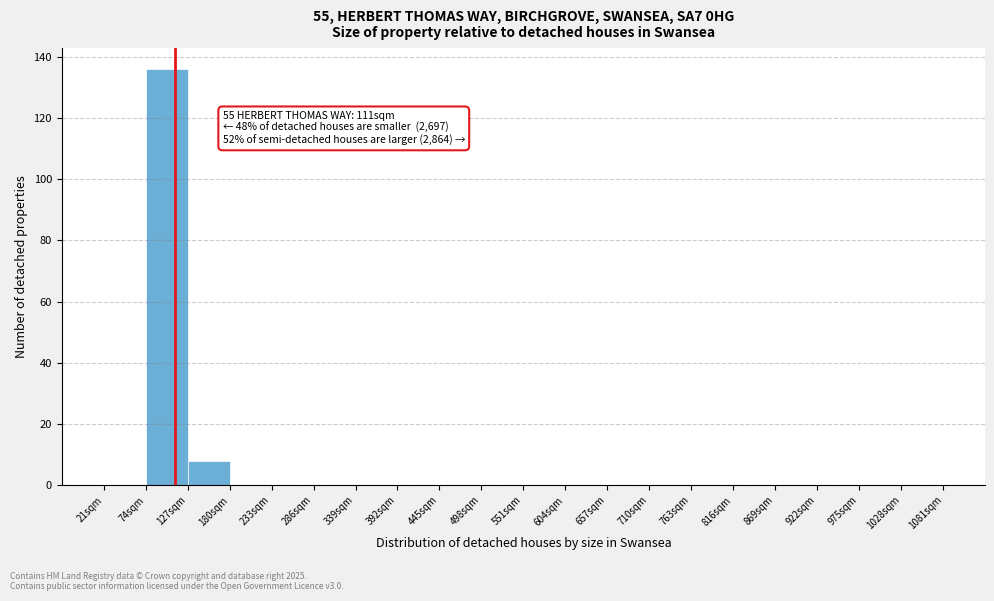

Which range on the x-axis has the tallest bar?

74 to 127